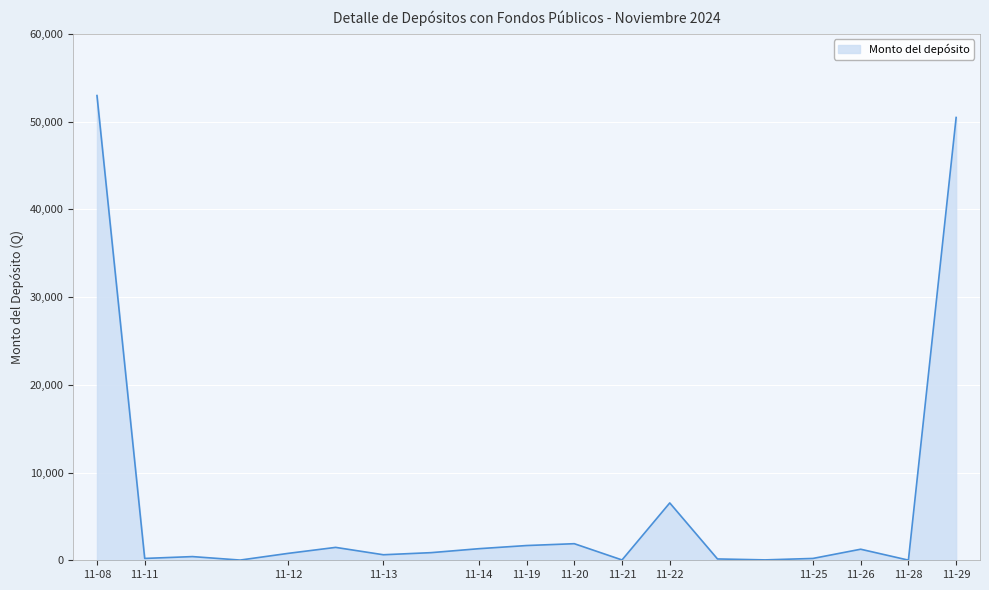

What is the greatest value displayed?

52966.2